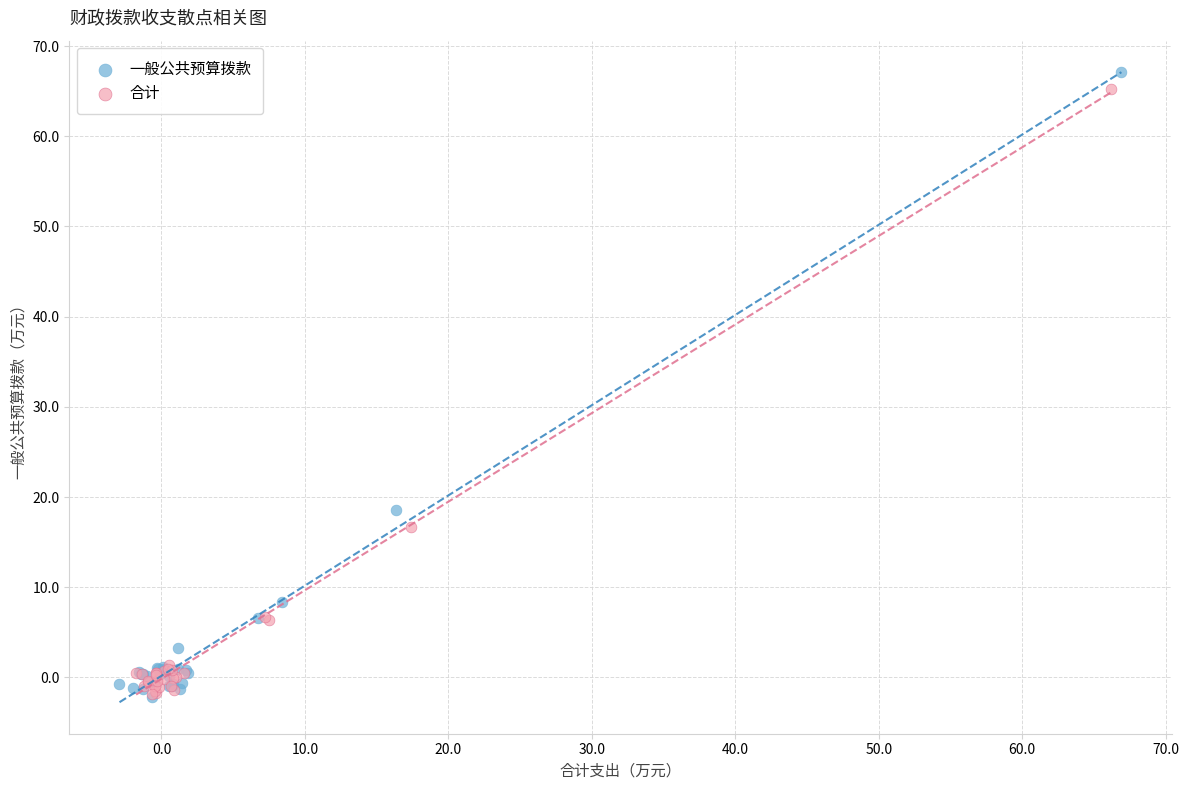

Which series has the widest spread of Y values?

一般公共预算拨款